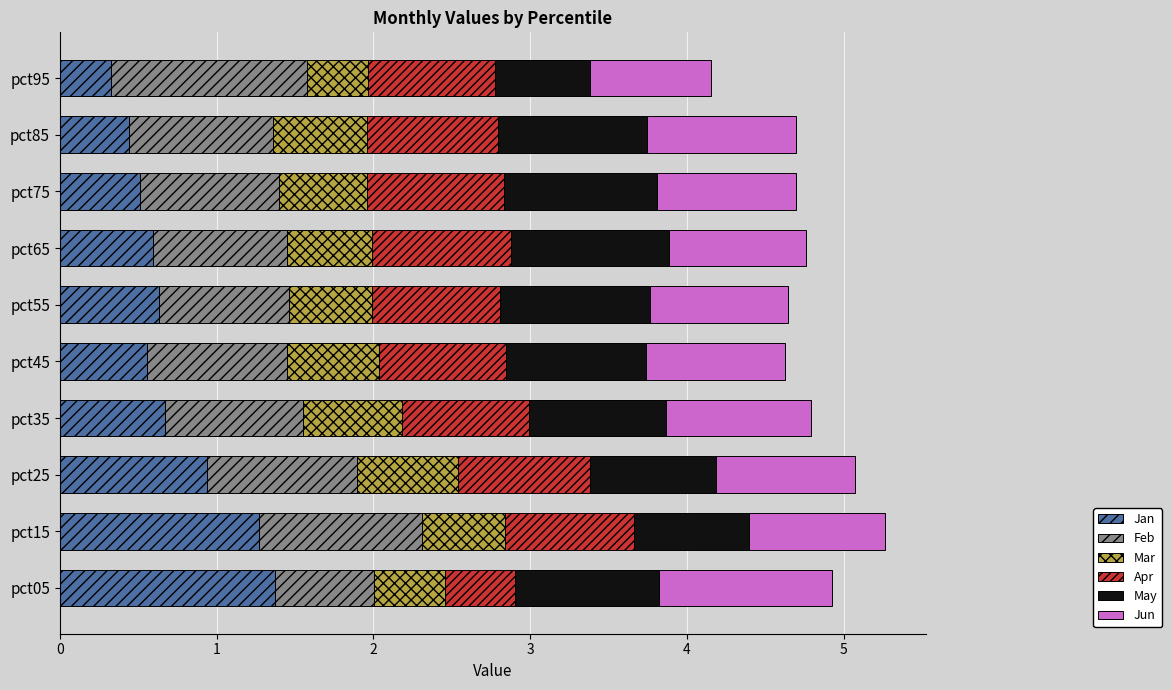

What is the maximum value for Jan?

1.4